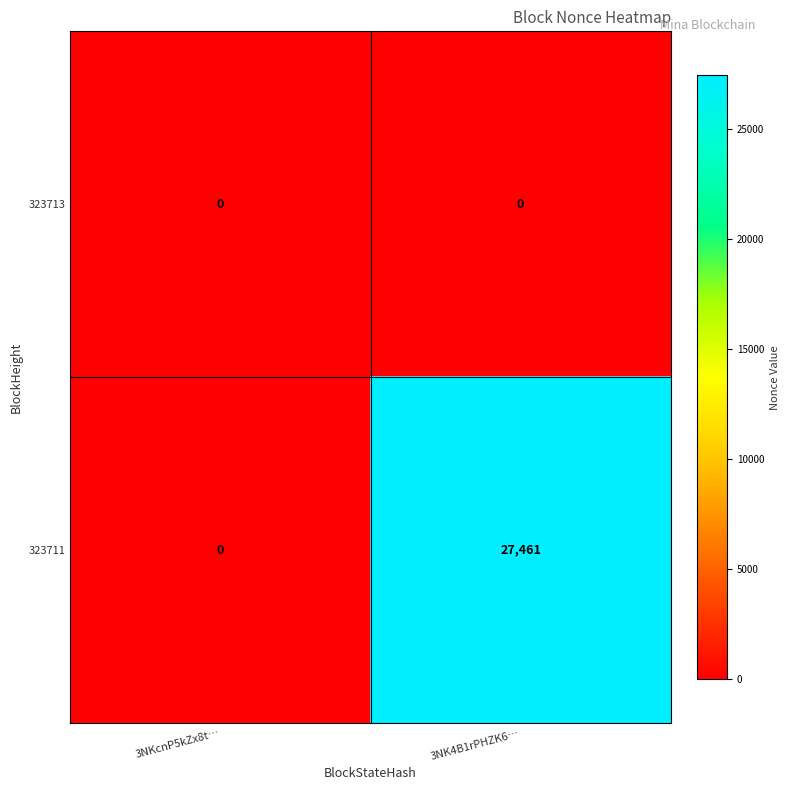

Rank the series by their maximum value, from lowest to highest.

323713, 323711